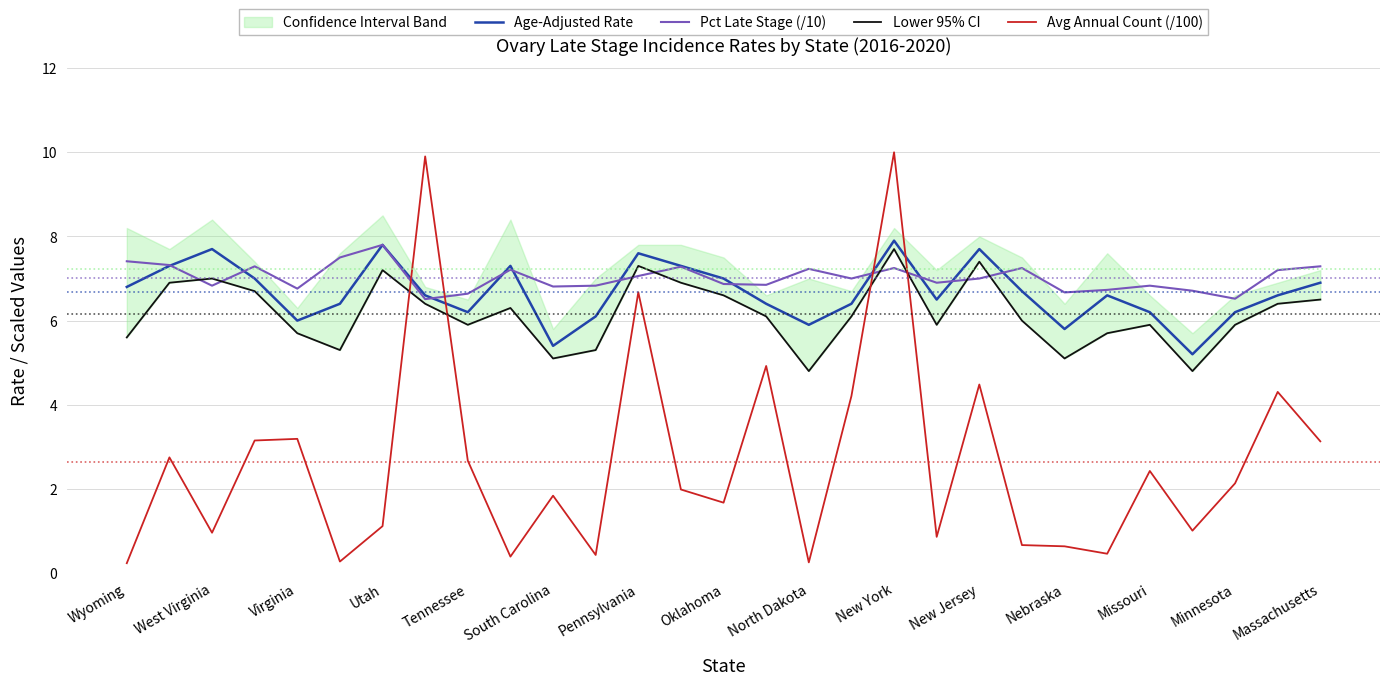

Is this an area chart (filled region under the line)?

No